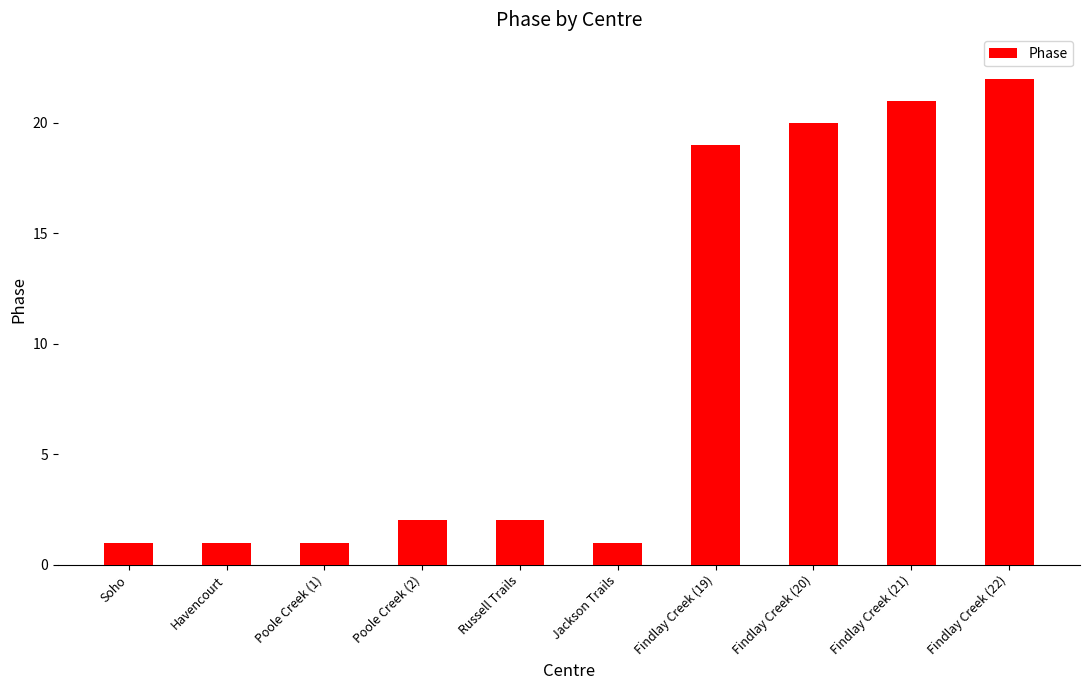

What is the greatest value displayed?

22